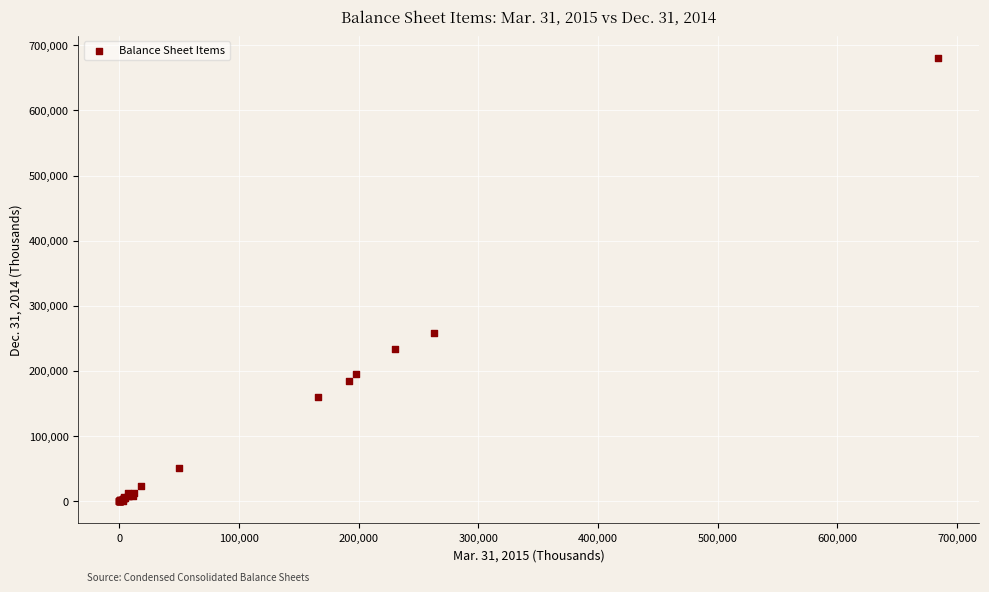

What Y value in the scatter plot is closest to 340340?

258029